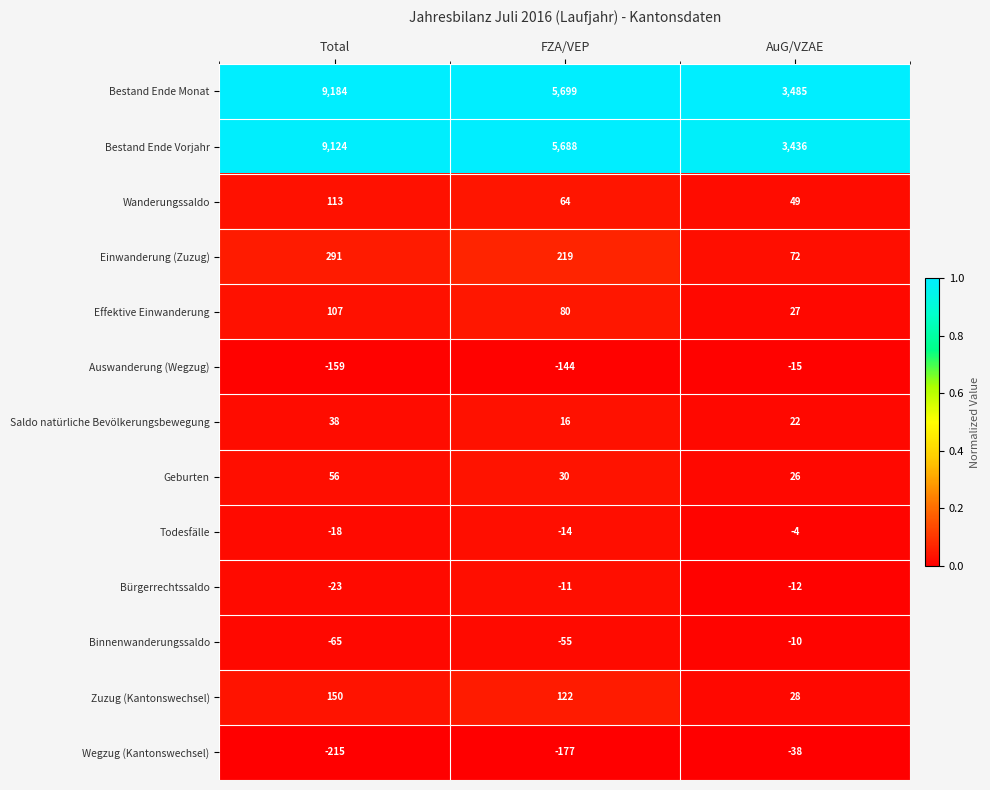

What is the greatest value displayed?

9184